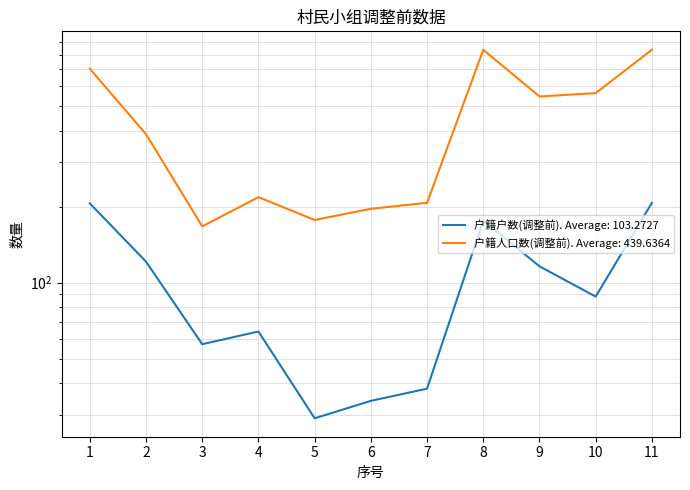

What is the minimum value shown in the chart?

29